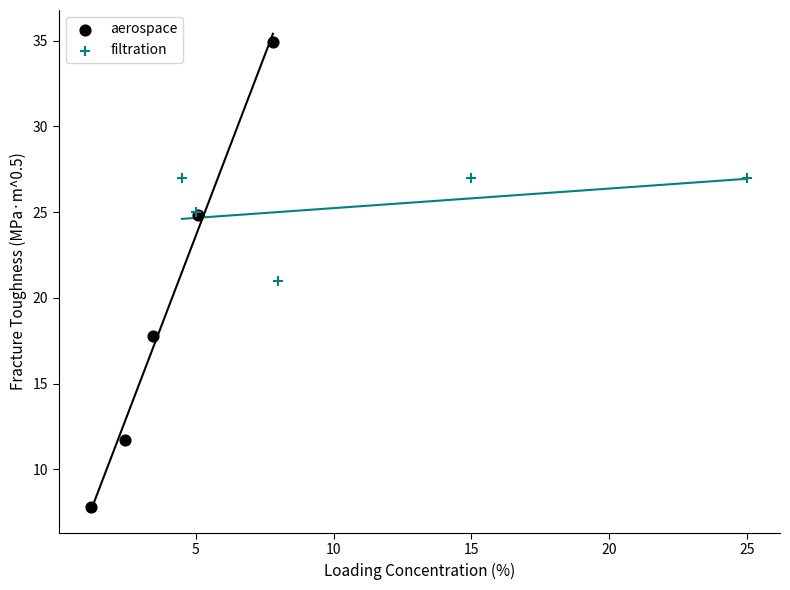

Which series reaches the maximum Y coordinate?

aerospace